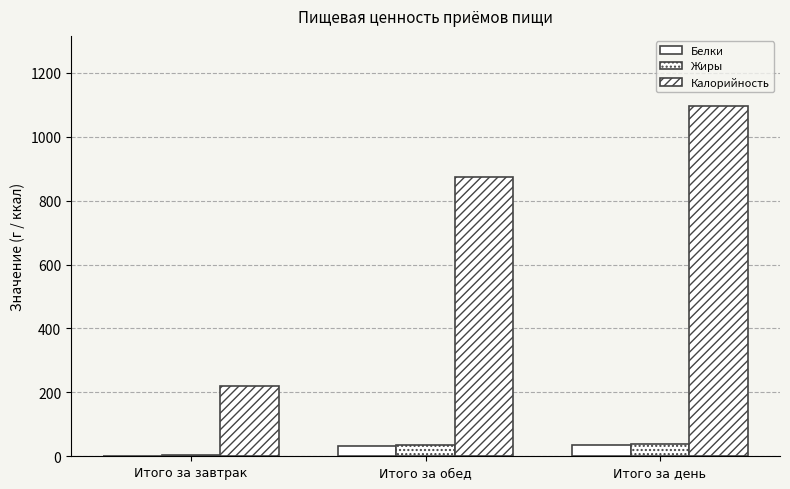

Reading left to right, extract all data points from this chart.

Белки: Итого за завтрак=1.8	Итого за обед=33.5	Итого за день=35.3
Жиры: Итого за завтрак=3.3	Итого за обед=33.9	Итого за день=37.2
Калорийность: Итого за завтрак=221.0	Итого за обед=875.1	Итого за день=1096.1